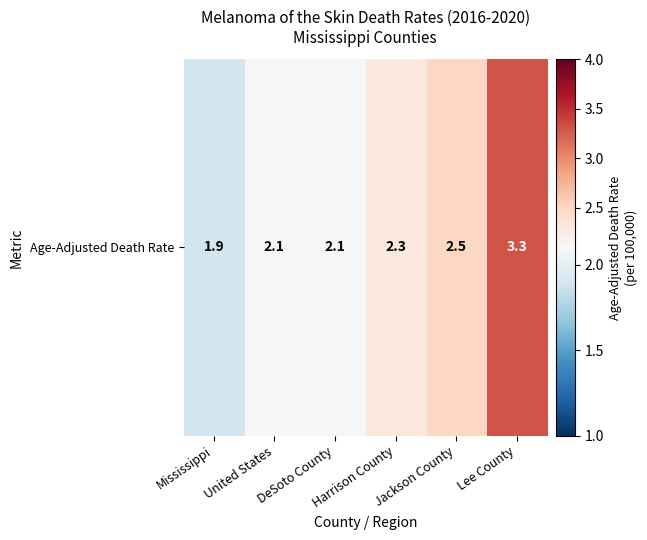

Which label corresponds to the smallest value in the chart?

Mississippi